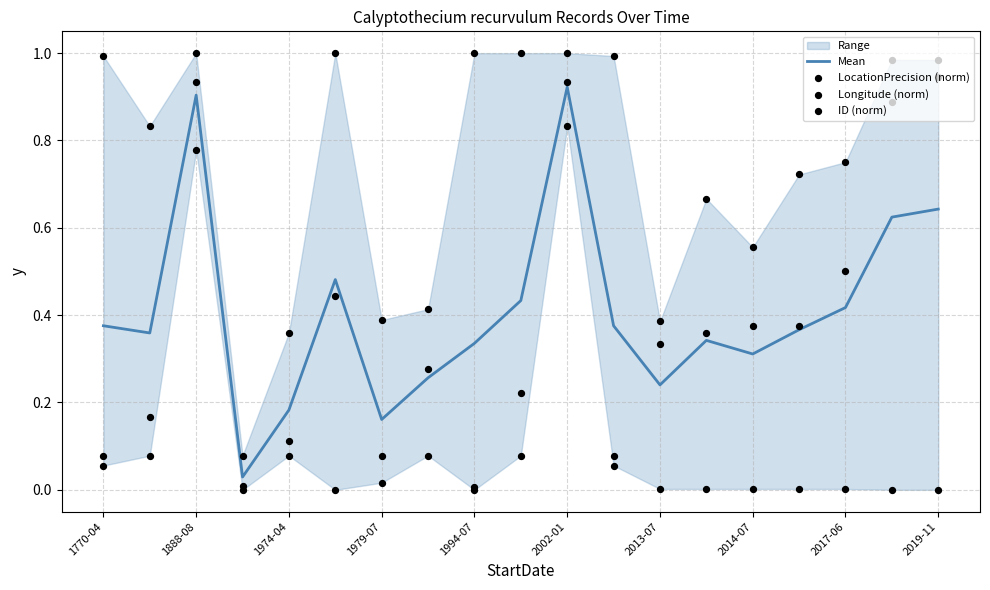

True or false: Mean has a value of 0.5 at 1994-07.

False